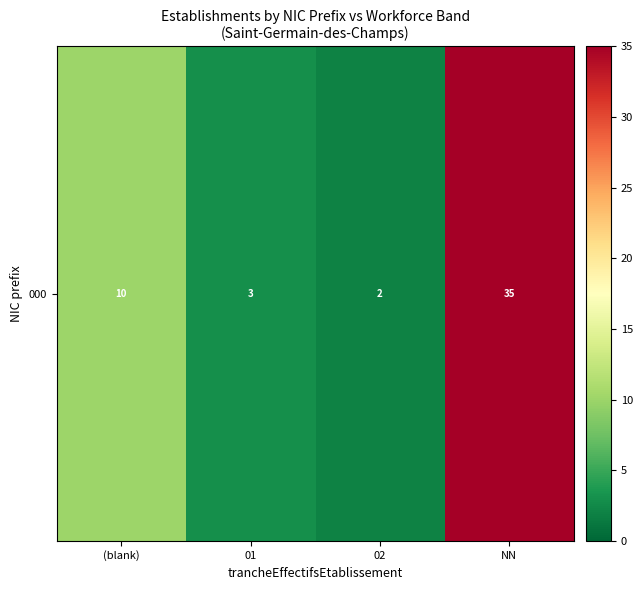

Rank the categories by value from lowest to highest.

02, 01, (blank), NN